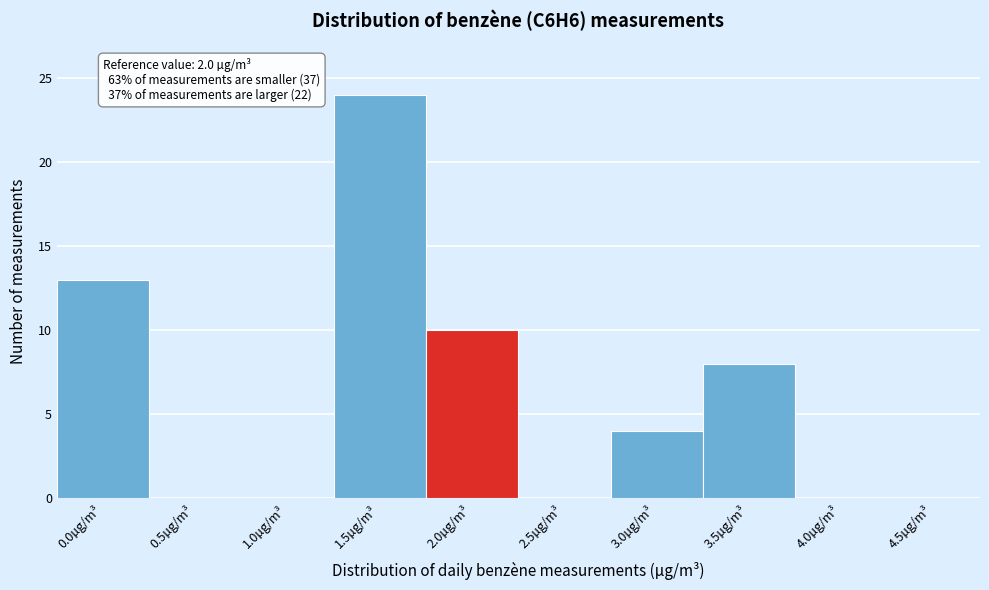

Reading left to right, transcribe all the data shown in this chart.

0.0µg/m³=13	0.5µg/m³=0	1.0µg/m³=0	1.5µg/m³=24	2.0µg/m³=10	2.5µg/m³=0	3.0µg/m³=4	3.5µg/m³=8	4.0µg/m³=0	4.5µg/m³=0